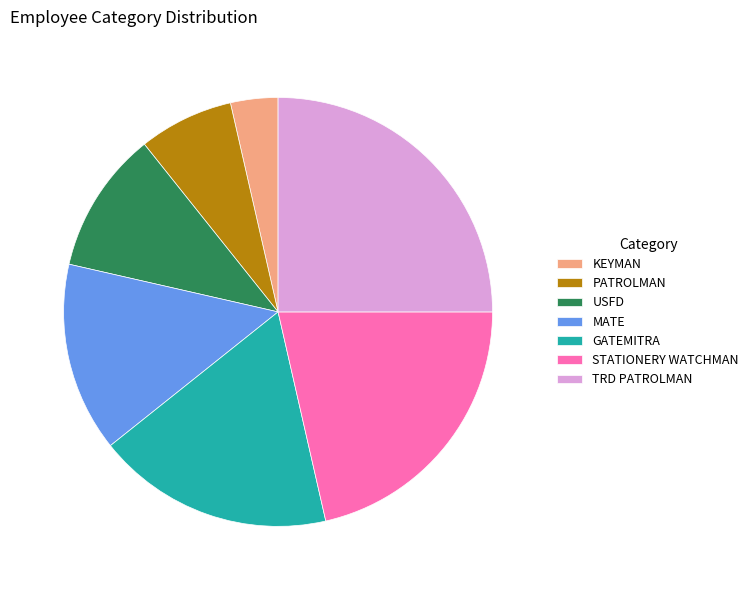

Count the number of slices in the pie.

7